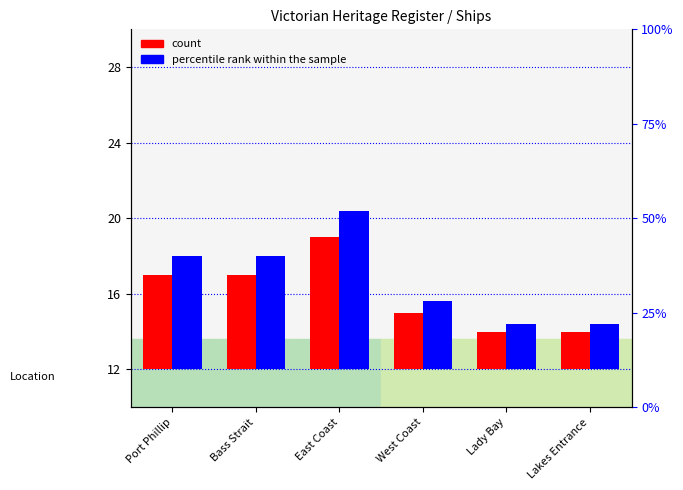

At which label does percentile rank within the sample reach its peak?

East Coast